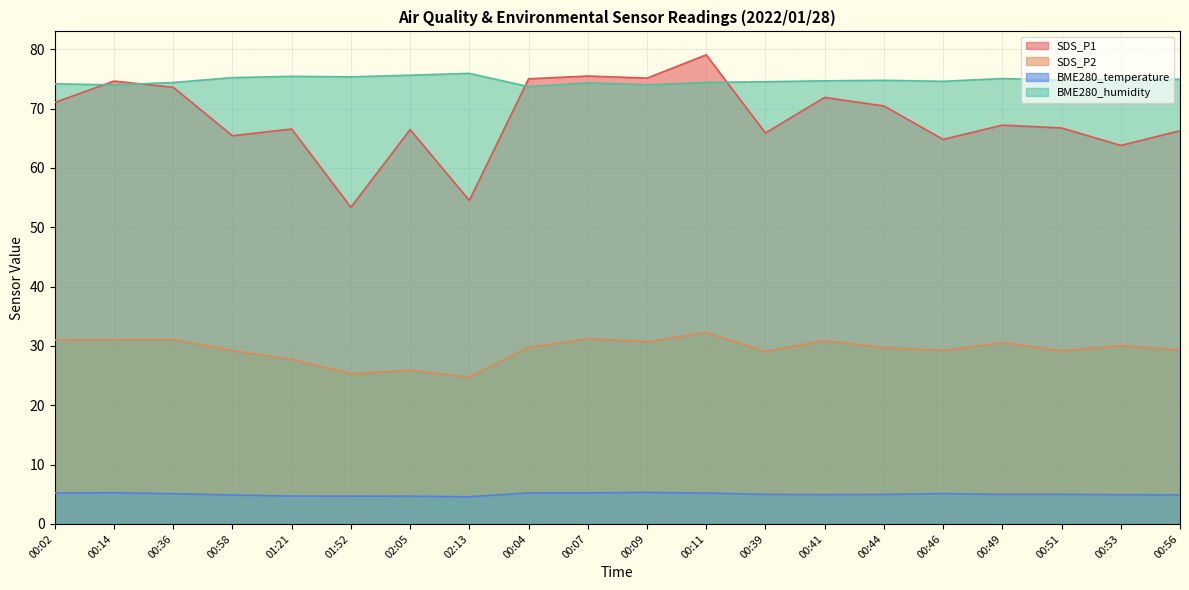

What is the spread (max minus min) of values at 00:11?

73.9